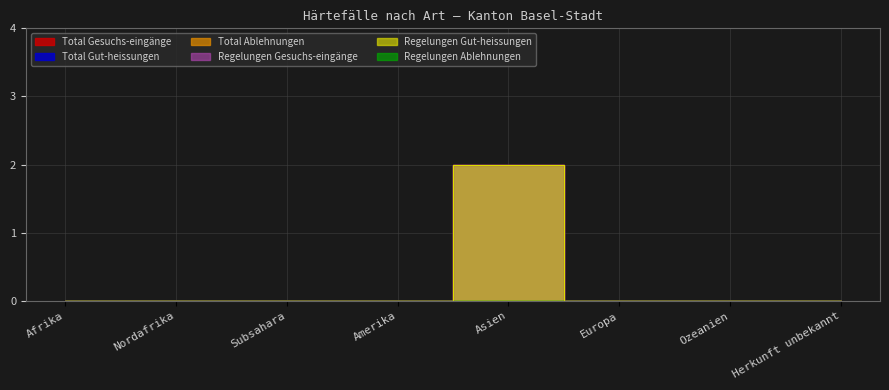

Which series has the widest spread of values?

Total Gesuchs-eingänge